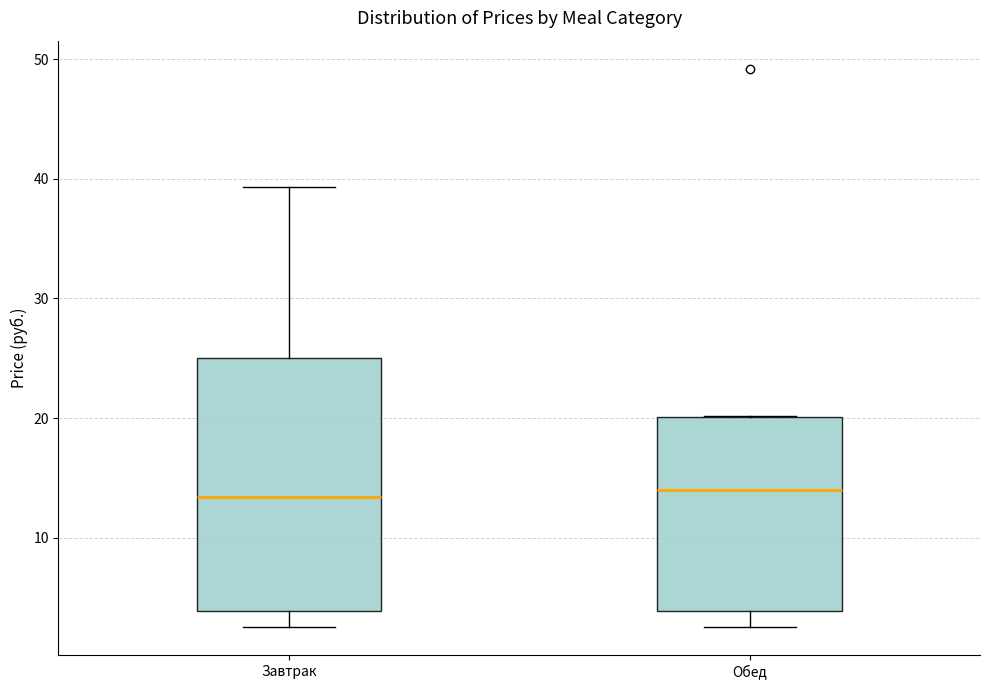

Reading left to right, transcribe this box plot: for each box, give where its median line is, the range the box spans, and where its two whiskers end, as read against the y-axis. The values are not printed on the chart, so give them approximately, as read against the axis.

Завтрак: median 13, box 4 to 25, whiskers 3 to 39
Обед: median 14, box 4 to 20, whiskers 3 to 20